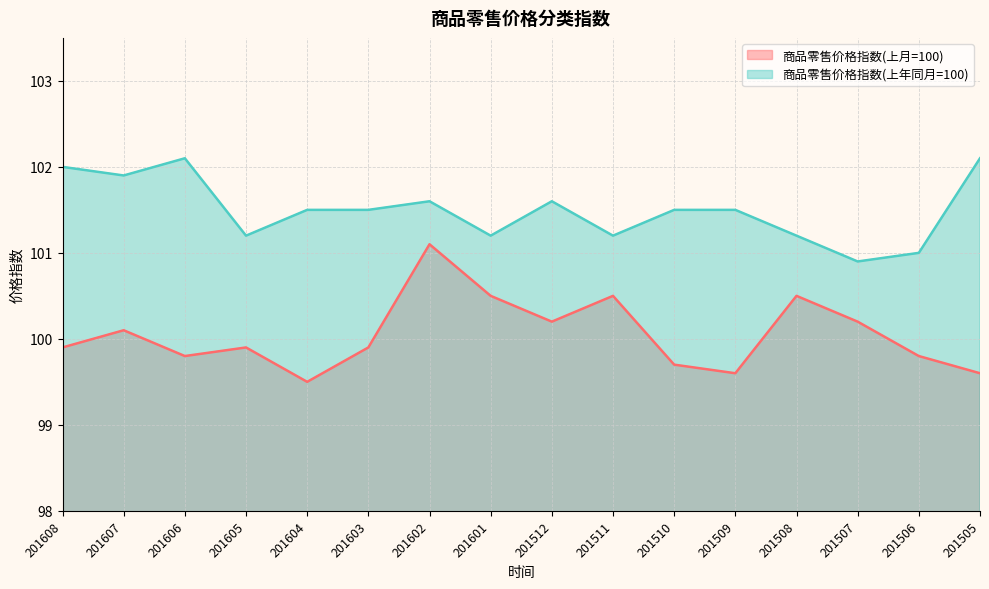

True or false: 商品零售价格指数(上月=100) and 商品零售价格指数(上年同月=100) intersect in this chart.

False